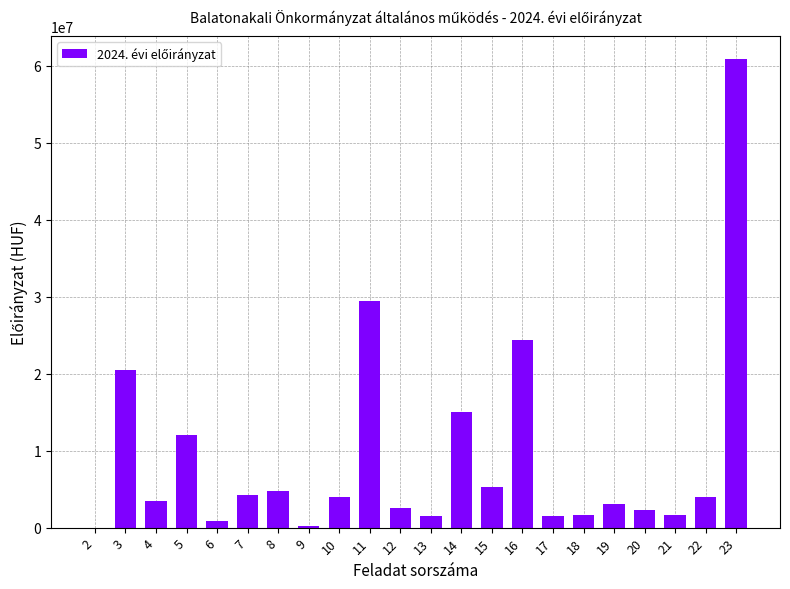

What is the change in value from 5 to 13?

-10496000